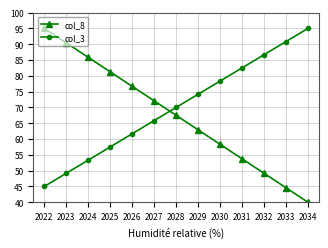

Does the chart have visible grid lines?

Yes